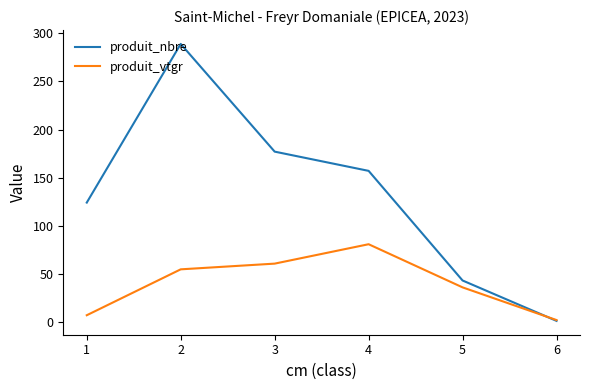

What is the difference between the highest and lowest values at 3?

116.5